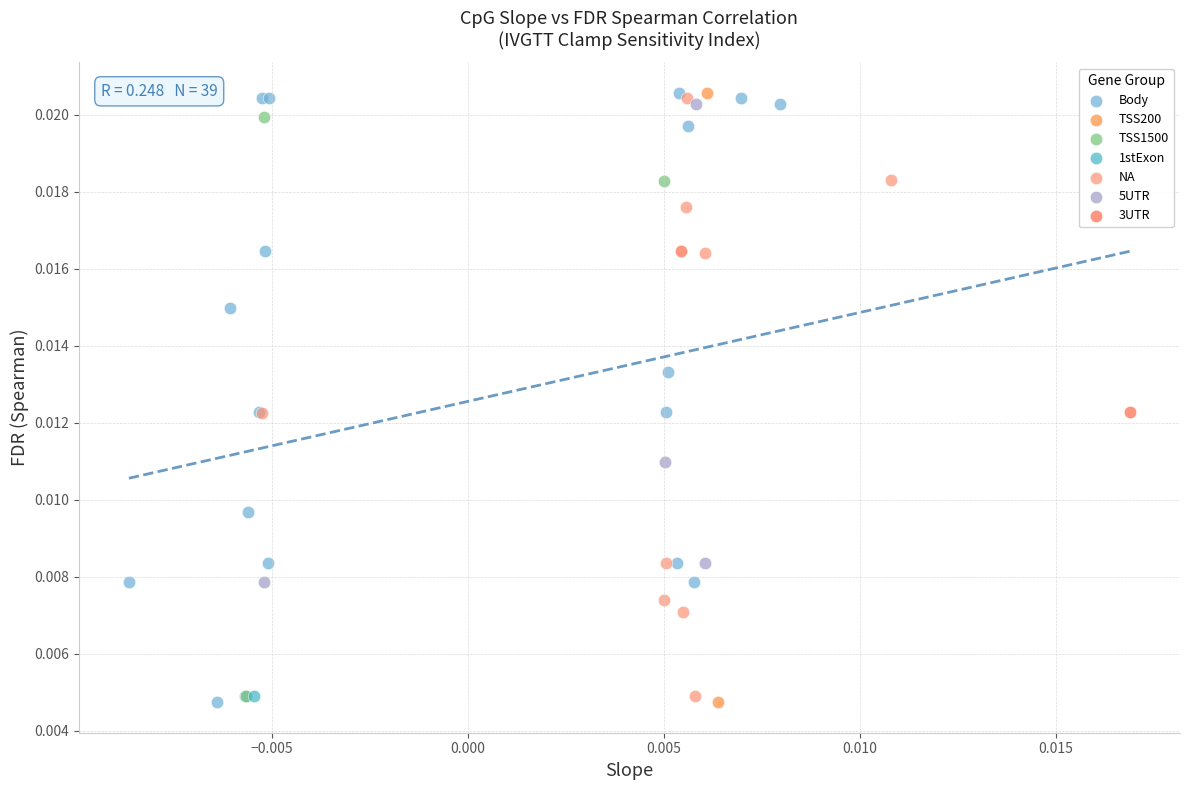

What are all the series names shown in the legend?

Body, TSS200, TSS1500, 1stExon, NA, 5UTR, 3UTR